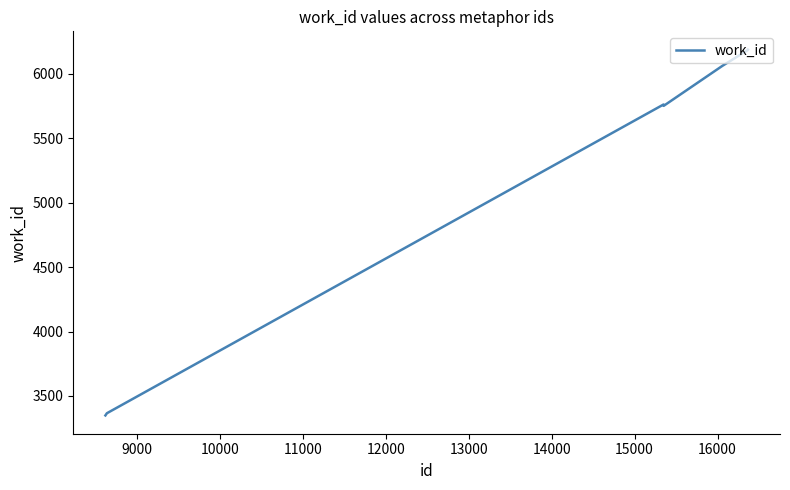

What is the smallest value displayed?

3349